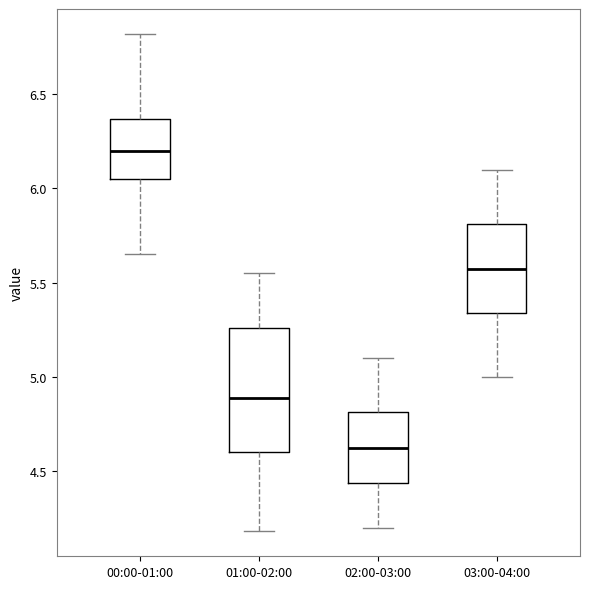

Which box's median line is the highest?

00:00-01:00